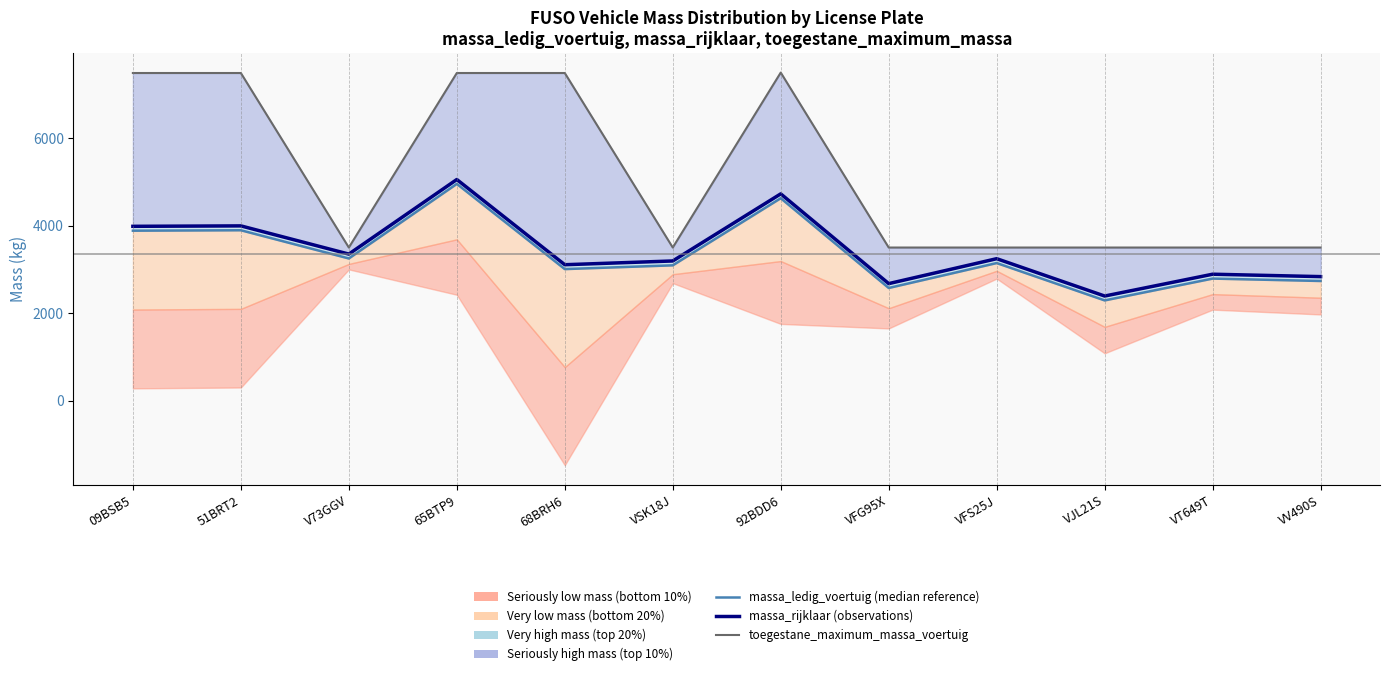

True or false: massa_ledig_voertuig (median reference) has a value of 1241 at VV490S.

False